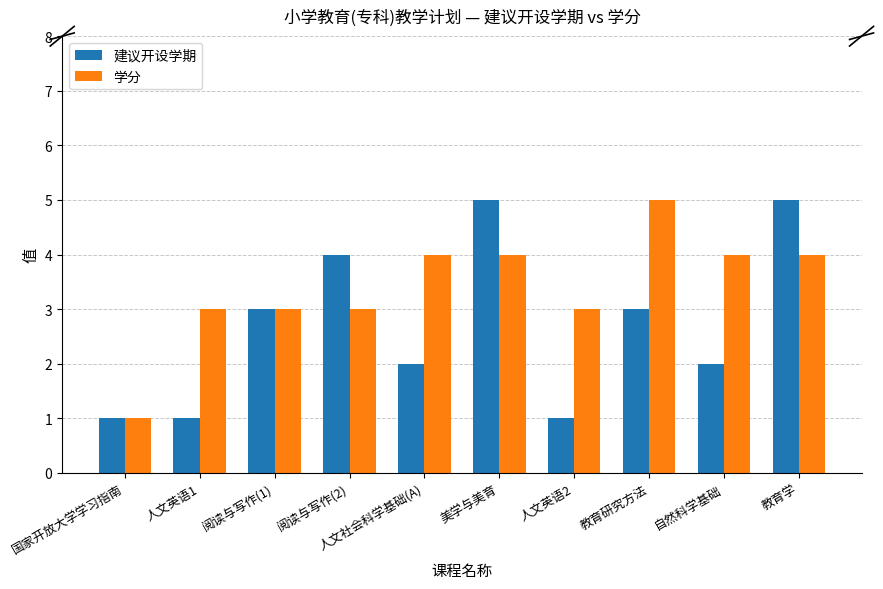

At 人文英语2, list the series in order from smallest to largest.

建议开设学期, 学分